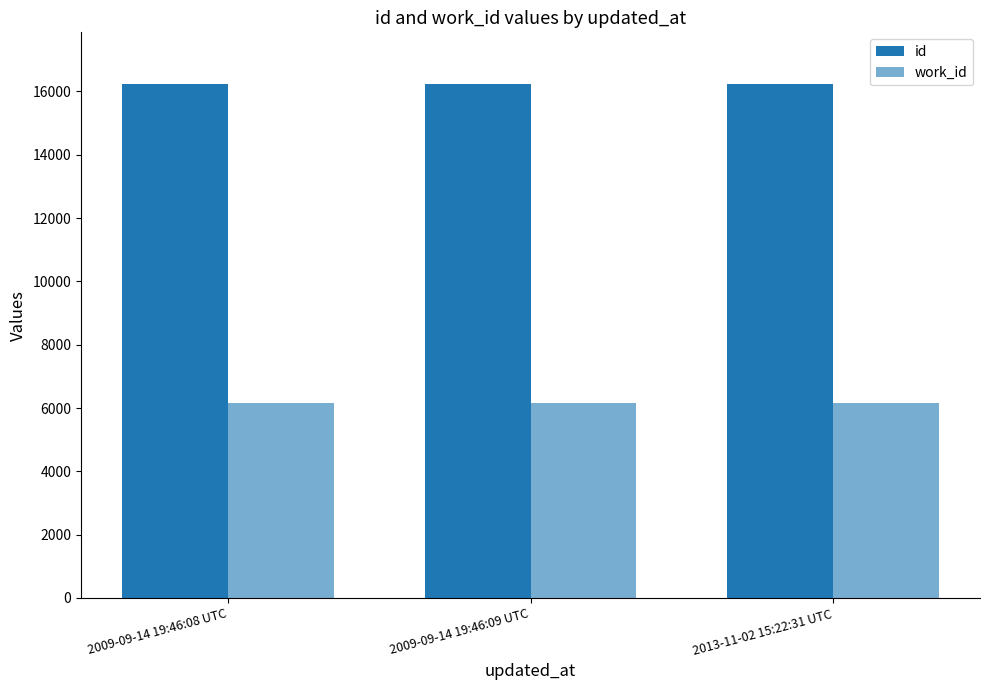

True or false: id has a value of 6603 at 2009-09-14 19:46:09 UTC.

False